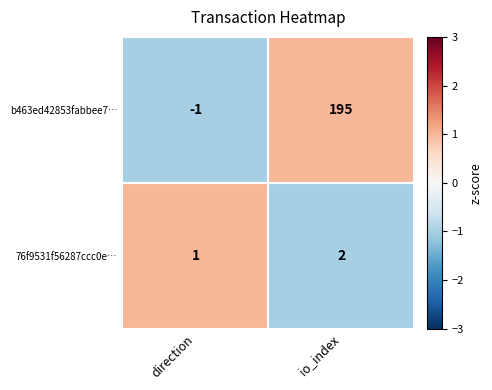

What is the sum of all 76f9531f56287ccc0e… values?

3